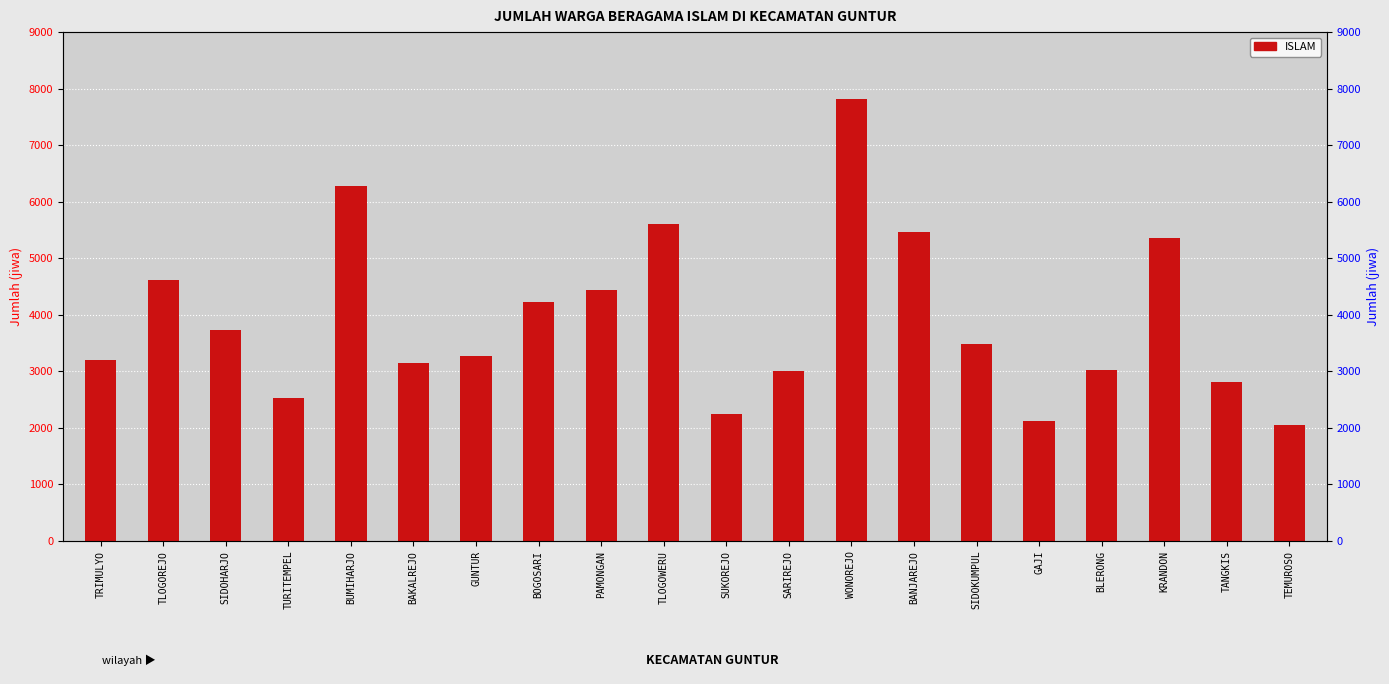

What is the difference between the values at GUNTUR and SIDOKUMPUL?

206